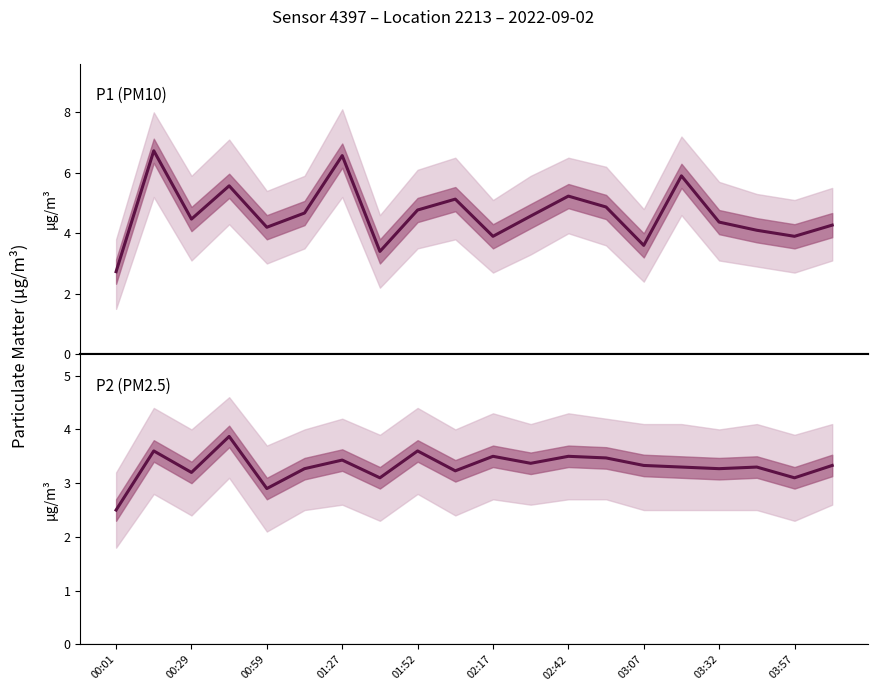

True or false: P2 has a value of 4.9 at 03:32.

False